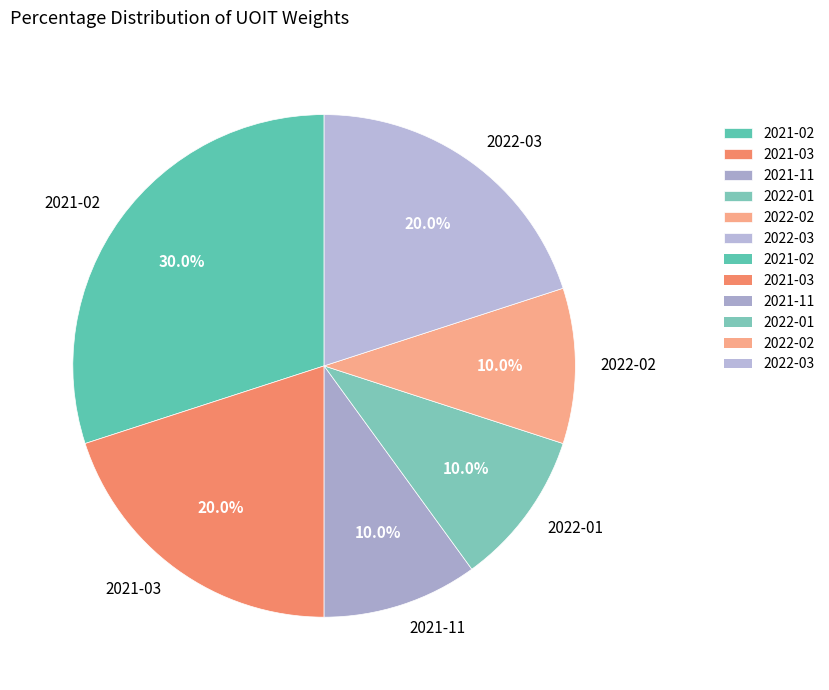

Count the number of slices in the pie.

6